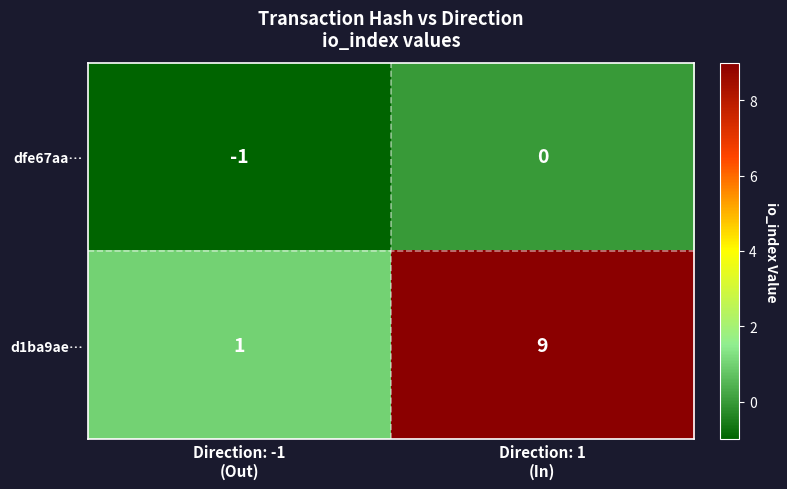

List the series in order of their peak value, lowest first.

dfe67aa…, d1ba9ae…